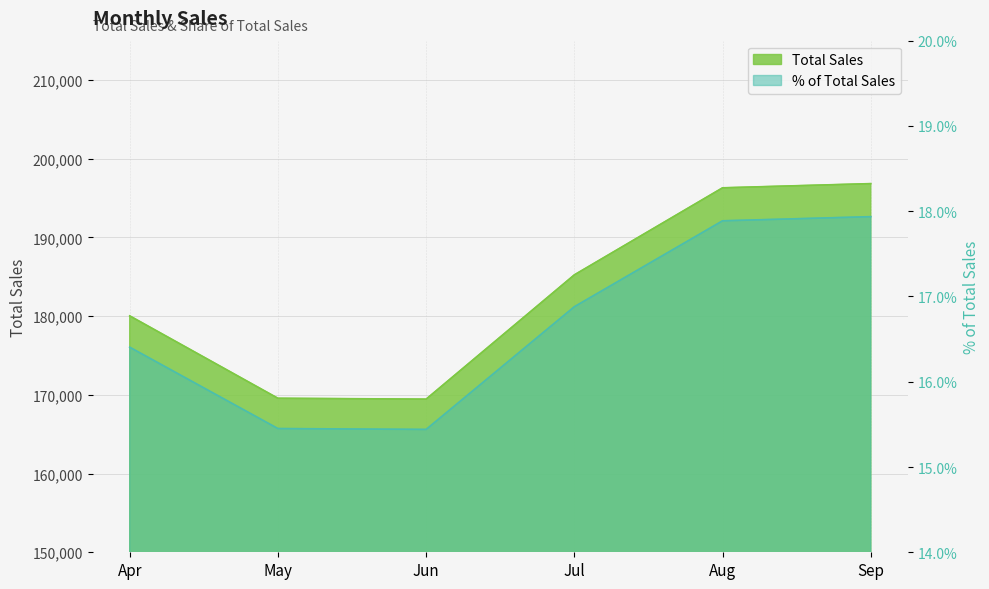

True or false: % of Total Sales has more than 2 interior local peaks.

False